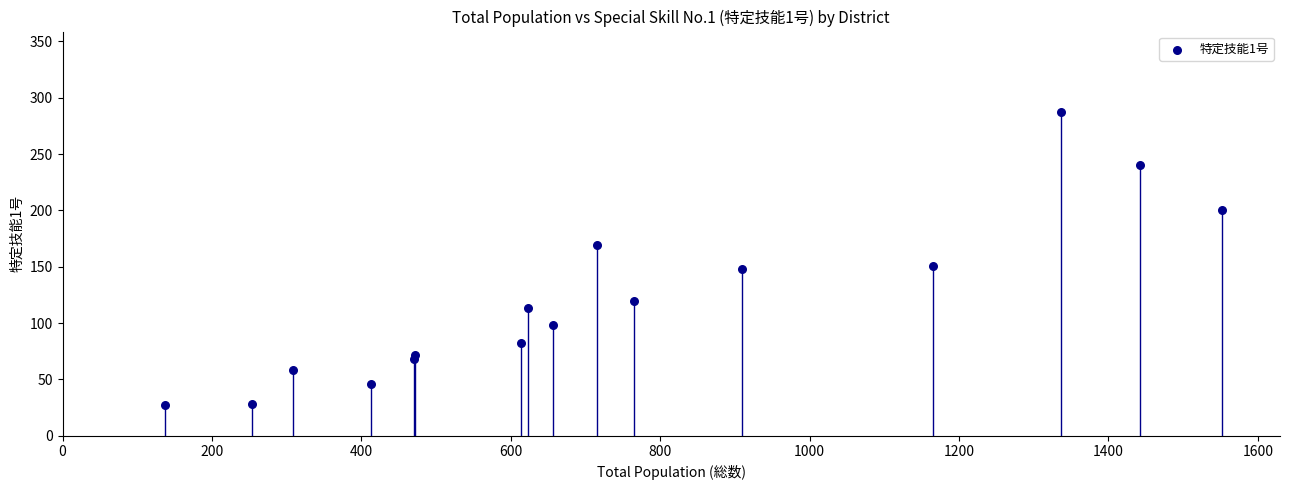

What is the range of X values (max minus min)?

1415